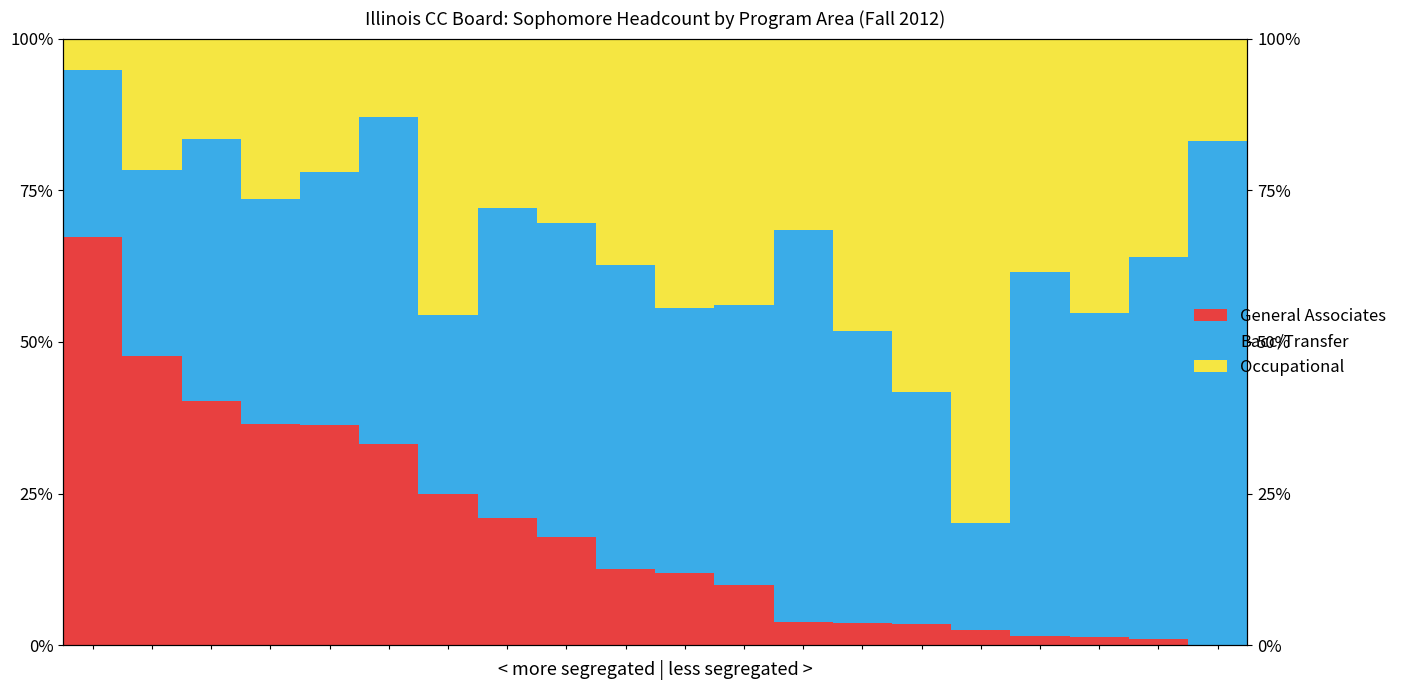

At which category is the sum across all series the highest?

13